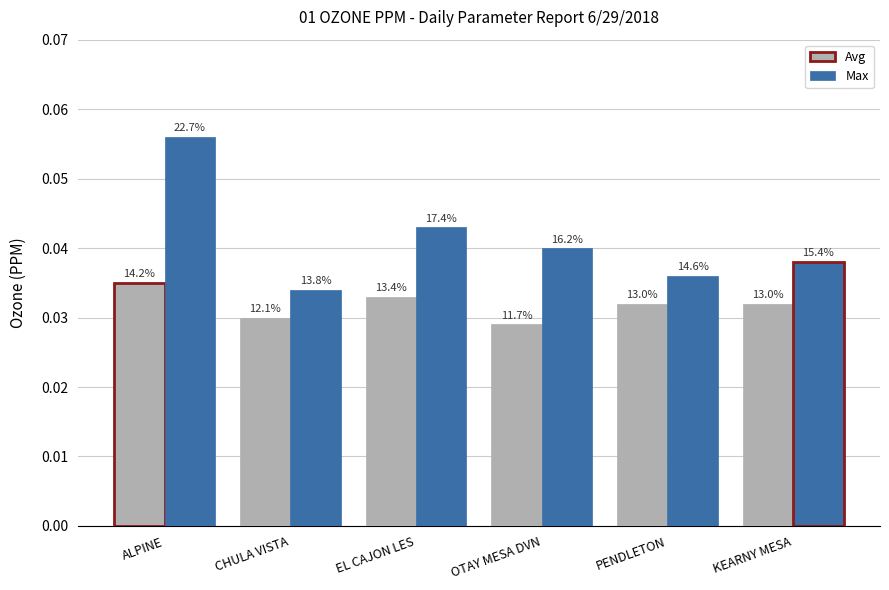

Count the Max values in the range 0 to 1.

6